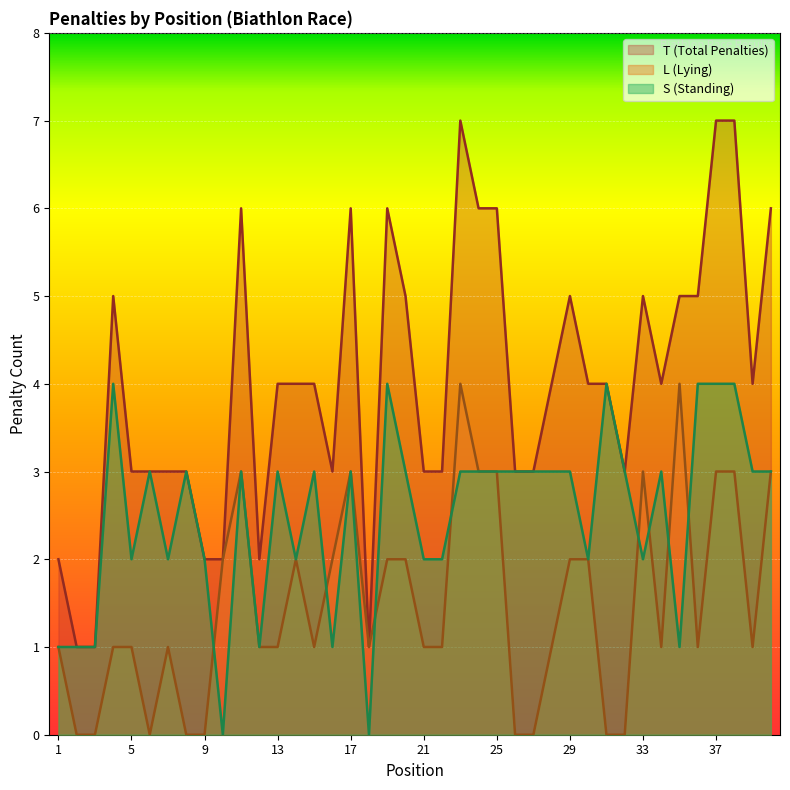

Reading left to right, extract all data points from this chart.

T (Total Penalties): 1=2	2=1	3=1	4=5	5=3	6=3	7=3	8=3	9=2	10=2	11=6	12=2	13=4	14=4	15=4	16=3	17=6	18=1	19=6	20=5	21=3	22=3	23=7	24=6	25=6	26=3	27=3	28=4	29=5	30=4	31=4	32=3	33=5	34=4	35=5	36=5	37=7	38=7	39=4	40=6
L (Lying): 1=1	2=0	3=0	4=1	5=1	6=0	7=1	8=0	9=0	10=2	11=3	12=1	13=1	14=2	15=1	16=2	17=3	18=1	19=2	20=2	21=1	22=1	23=4	24=3	25=3	26=0	27=0	28=1	29=2	30=2	31=0	32=0	33=3	34=1	35=4	36=1	37=3	38=3	39=1	40=3
S (Standing): 1=1	2=1	3=1	4=4	5=2	6=3	7=2	8=3	9=2	10=0	11=3	12=1	13=3	14=2	15=3	16=1	17=3	18=0	19=4	20=3	21=2	22=2	23=3	24=3	25=3	26=3	27=3	28=3	29=3	30=2	31=4	32=3	33=2	34=3	35=1	36=4	37=4	38=4	39=3	40=3